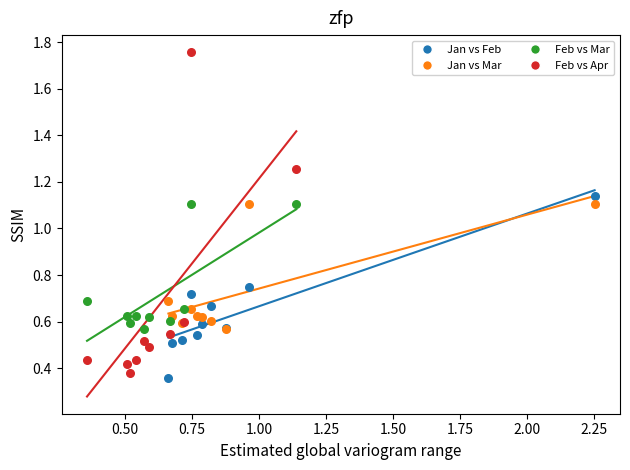

Which series reaches the maximum Y coordinate?

Feb vs Apr